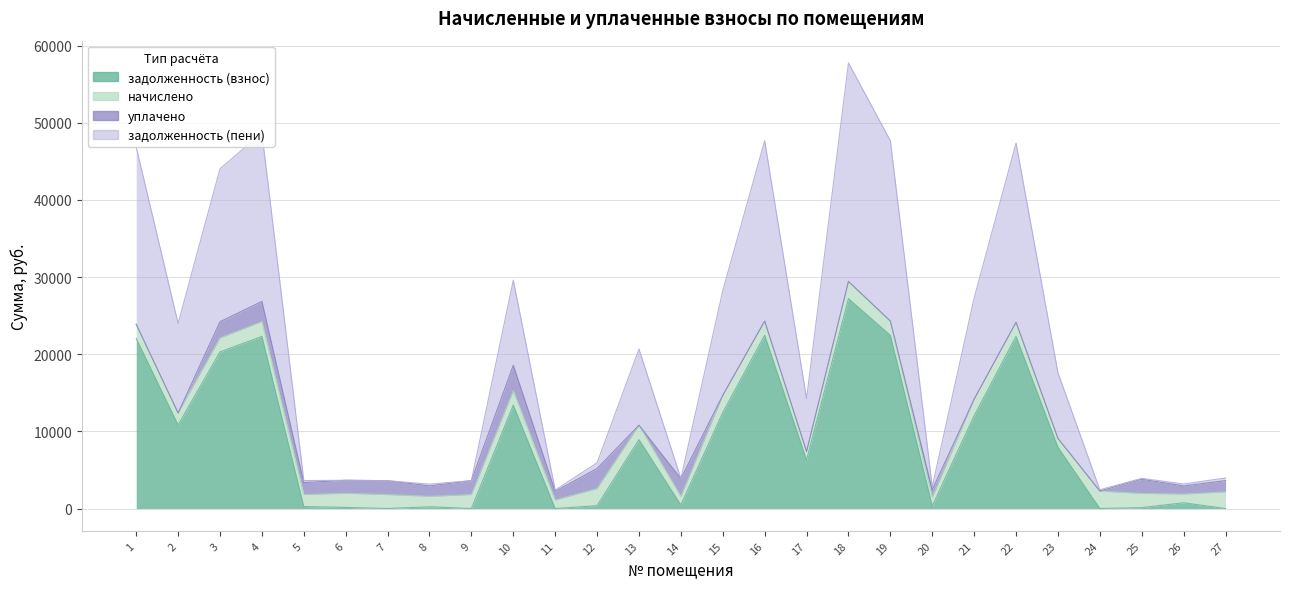

True or false: задолженность (взнос) has a value of 460.8 at 14.

True